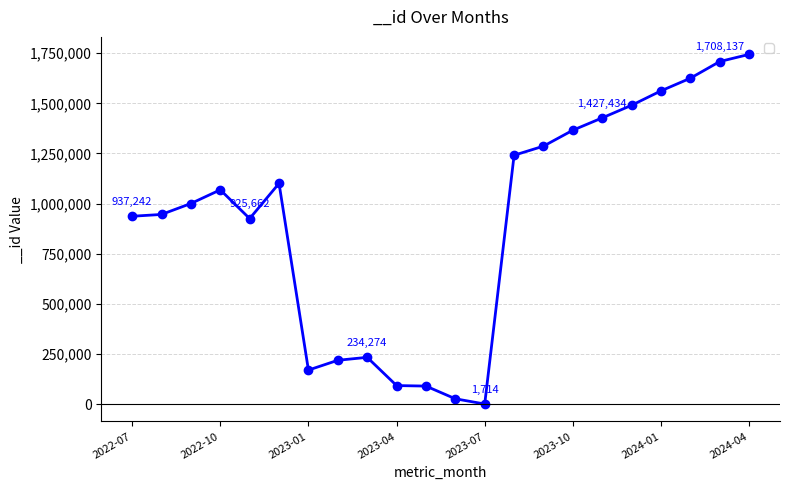

Count the number of categories in the chart.

22